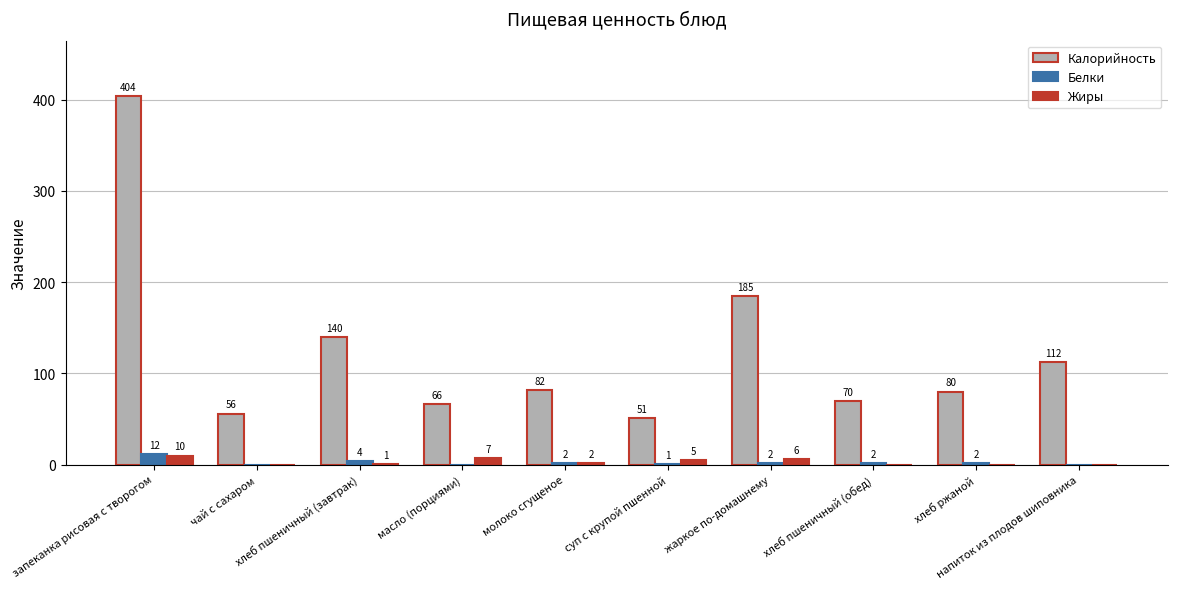

Read the Калорийность value at запеканка рисовая с творогом.

404